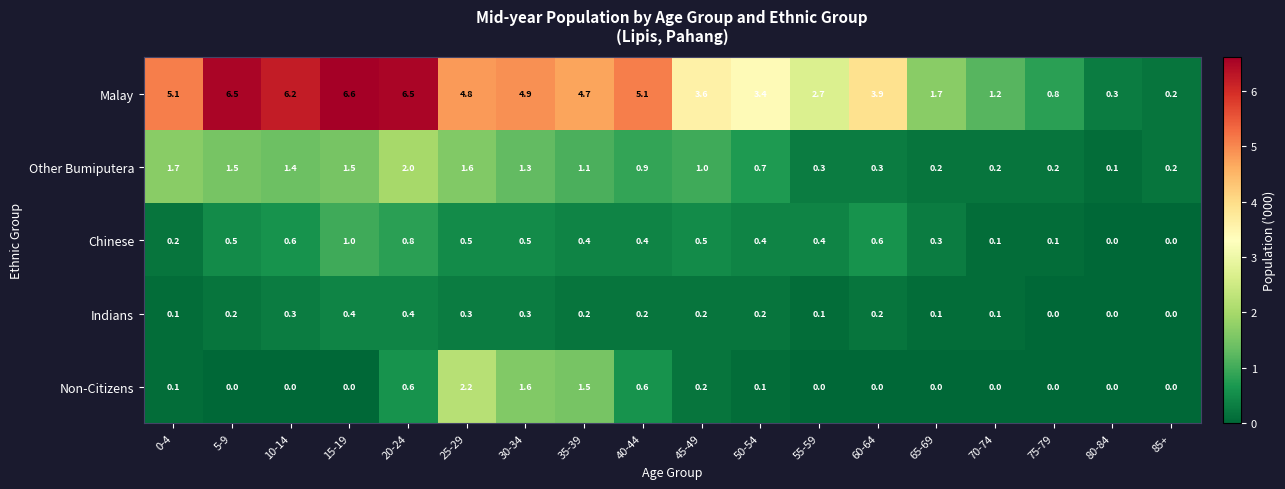

What is the greatest value displayed?

6.6